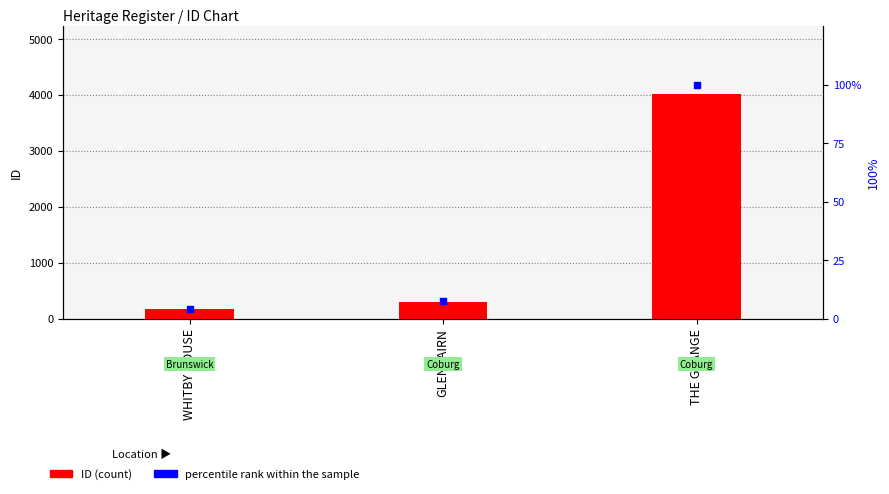

What are all the series names shown in the legend?

ID, percentile rank within the sample